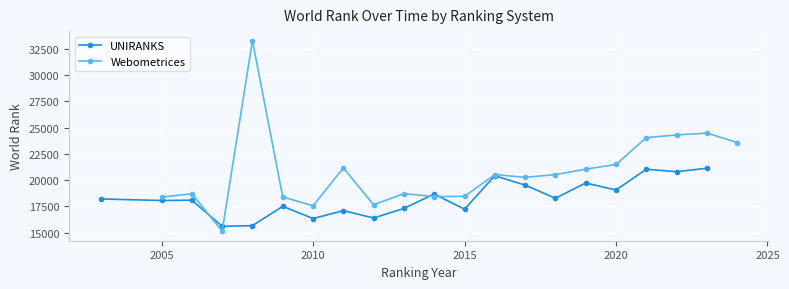

What is the highest value of the Webometrices series?

33263